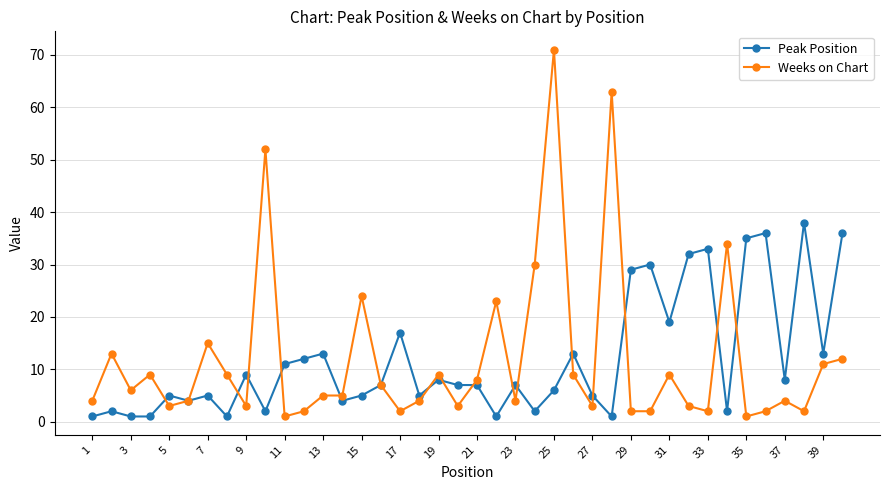

Which series has the largest range (max minus min)?

Weeks on Chart